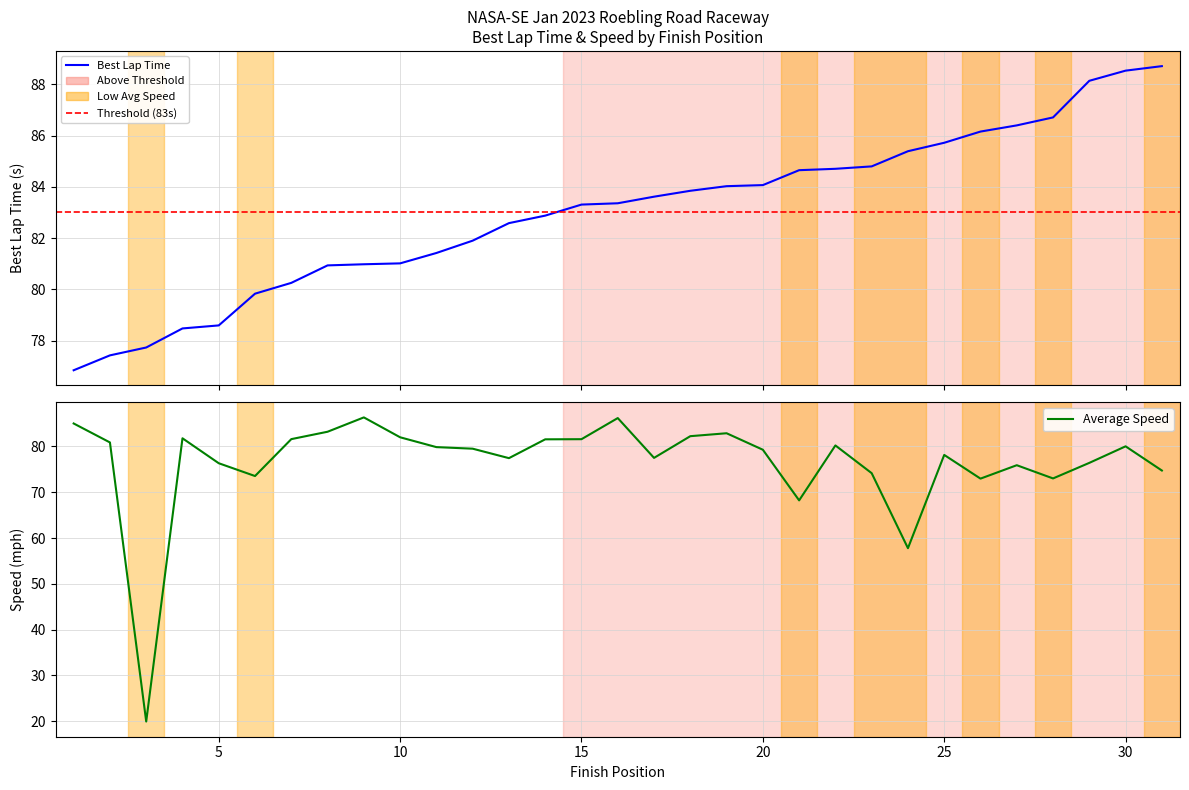

What is the sum of all Best Lap time values?

2573.0